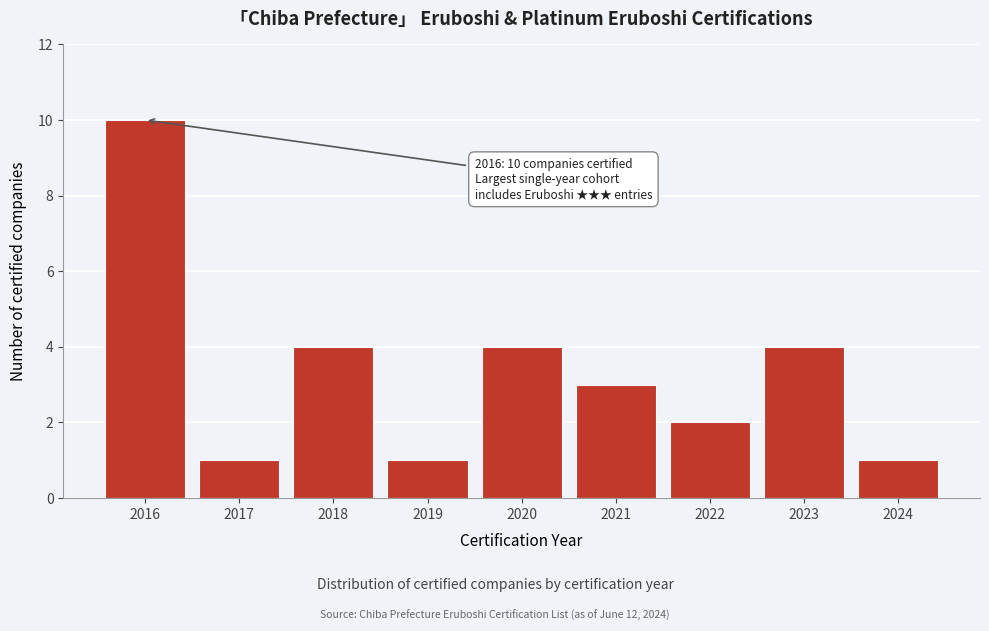

Reading left to right, transcribe all the data shown in this chart.

10	1	4	1	4	3	2	4	1